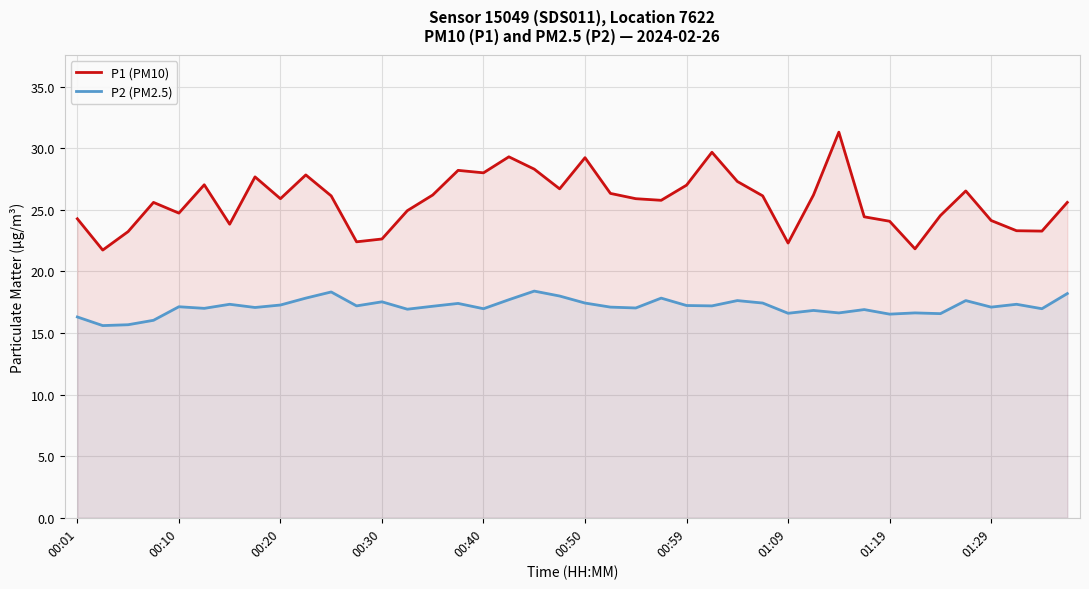

Rank the series by their average value, from highest to lowest.

P1 (PM10), P2 (PM2.5)